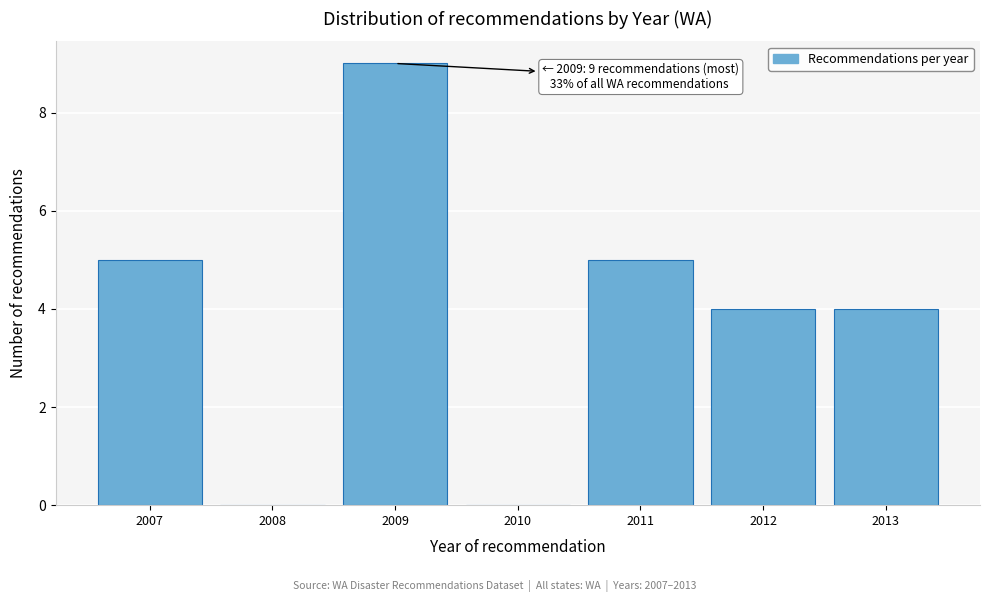

Reading right to left, extract all data points from this chart.

2013=4	2012=4	2011=5	2010=0	2009=9	2008=0	2007=5